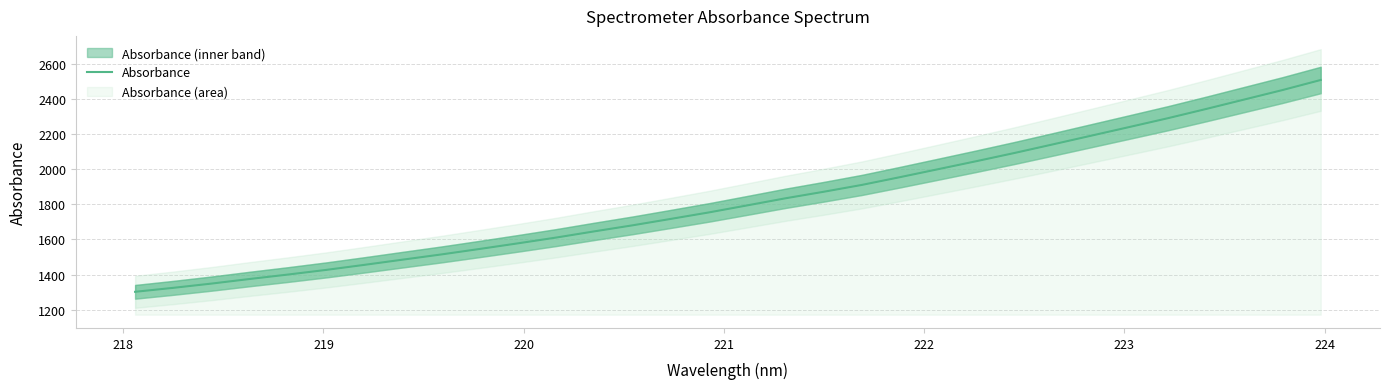

What is the smallest value displayed?

1301.6